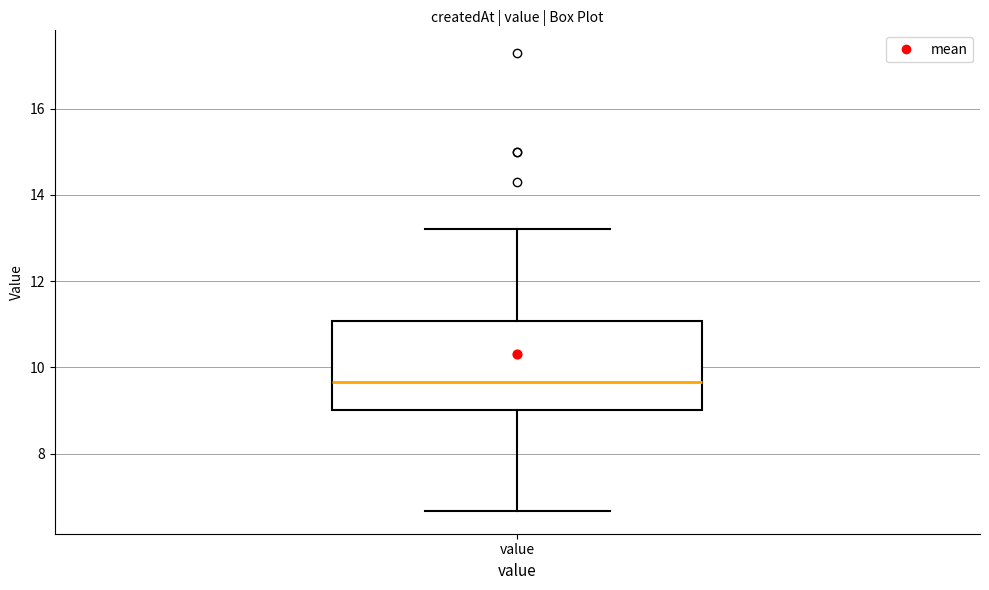

Transcribe this box plot: give where the median line is, the range the box spans, and where the two whiskers end, as read against the y-axis. The values are not printed on the chart, so give them approximately, as read against the axis.

median 9.6, box 9.0 to 11.0, whiskers 6.6 to 13.2